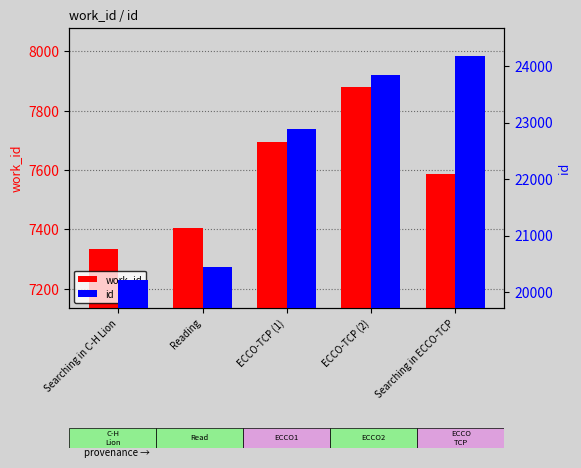

What is the difference between the highest and lowest values at Reading?

13048